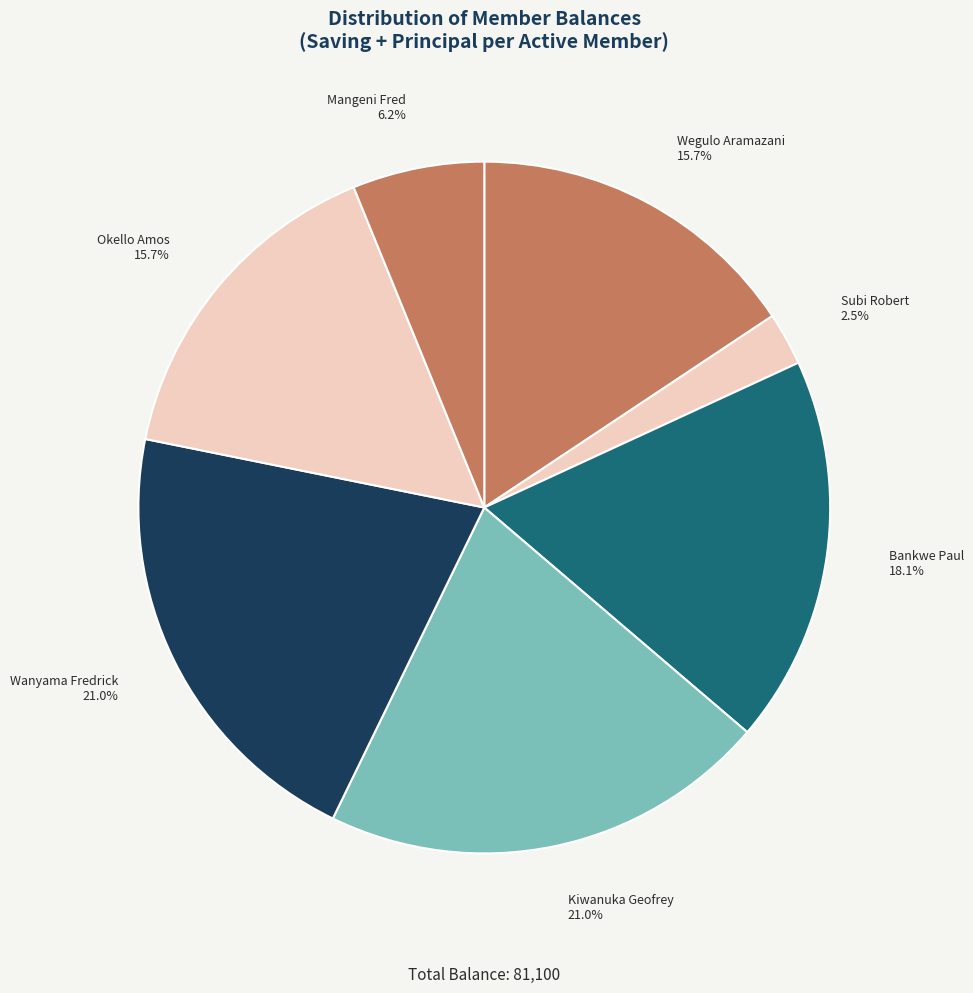

How many segments does this pie chart have?

7